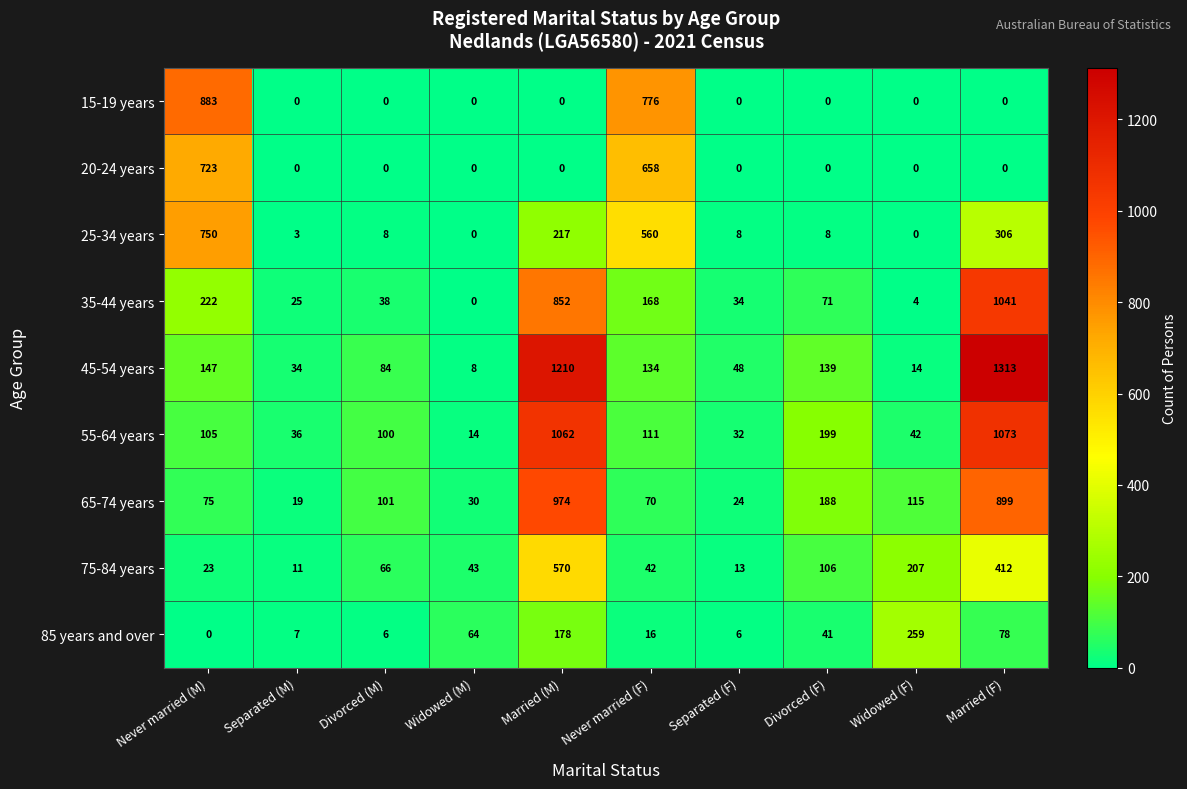

Which series has the widest spread of values?

45-54 years